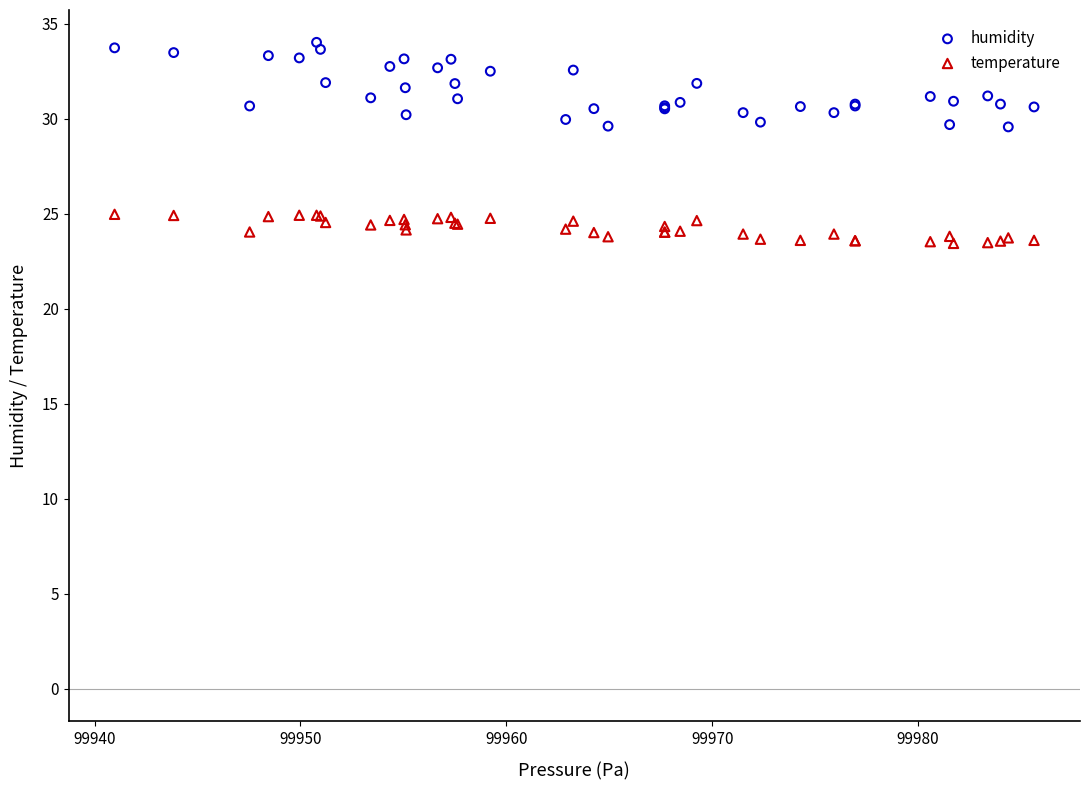

Which series reaches the maximum Y coordinate?

humidity